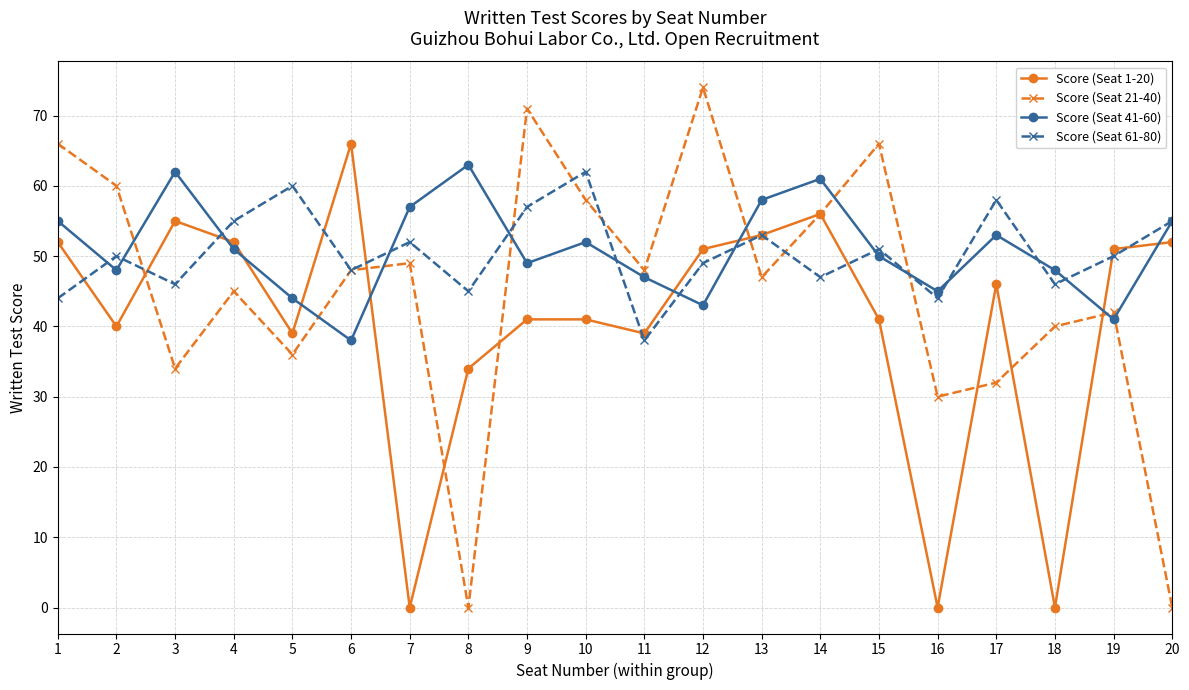

True or false: Score (Seat 21-40) has a value of 20 at 6.

False